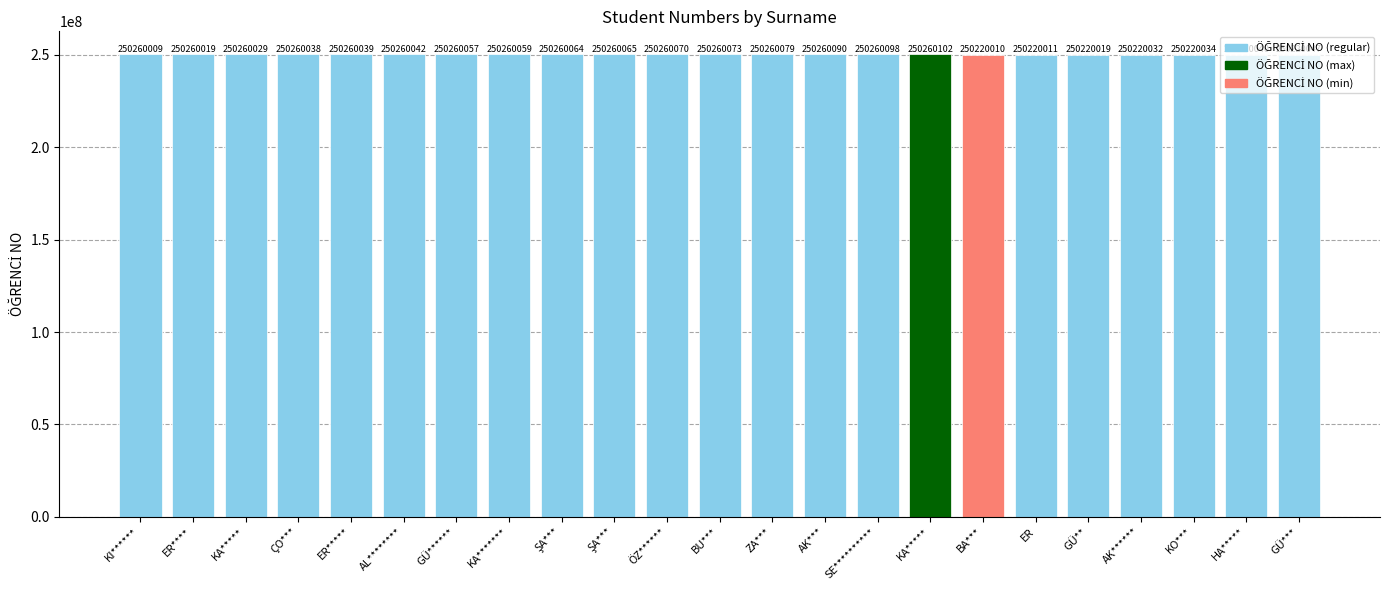

Reading left to right, transcribe all the data shown in this chart.

250260009	250260019	250260029	250260038	250260039	250260042	250260057	250260059	250260064	250260065	250260070	250260073	250260079	250260090	250260098	250260102	250220010	250220011	250220019	250220032	250220034	250220040	250220047